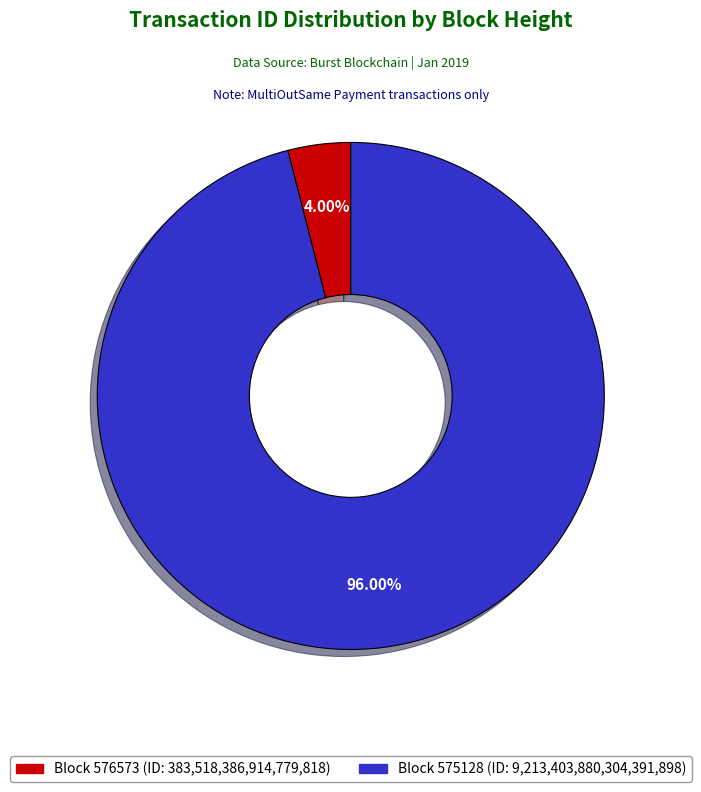

How many segments does this pie chart have?

2